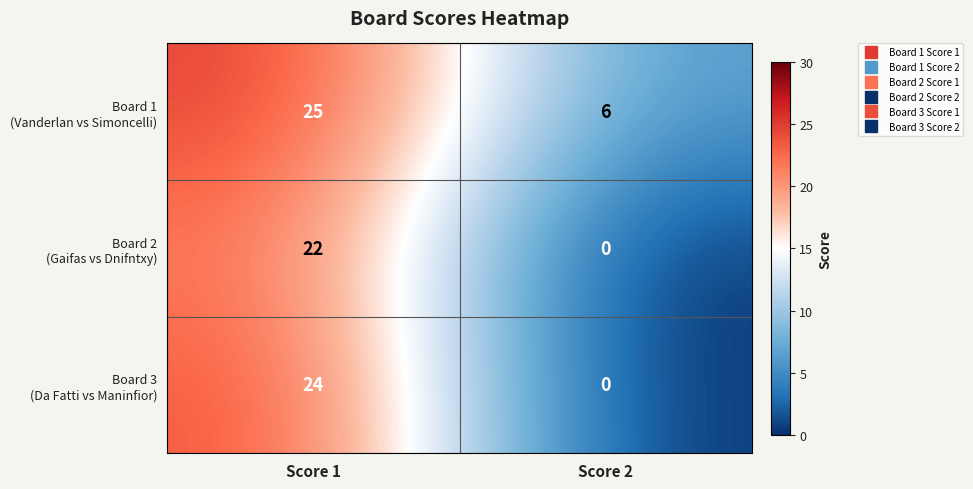

What is the spread (max minus min) of values at Score 2?

6